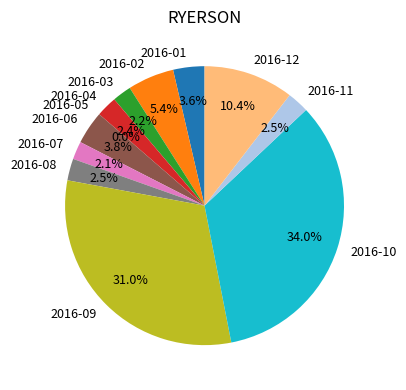

How many segments does this pie chart have?

12